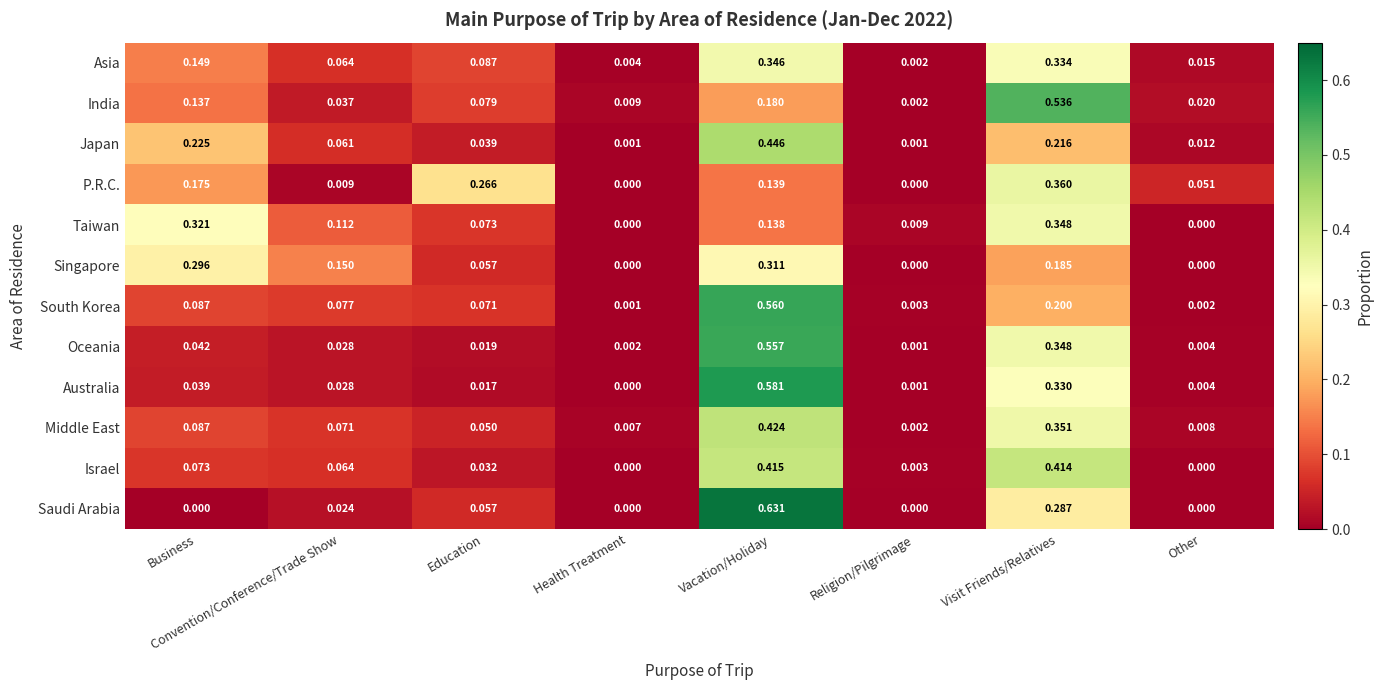

At Vacation/Holiday, list the series in order from largest to smallest.

Saudi Arabia, Australia, South Korea, Oceania, Japan, Middle East, Israel, Asia, Singapore, India, P.R.C., Taiwan